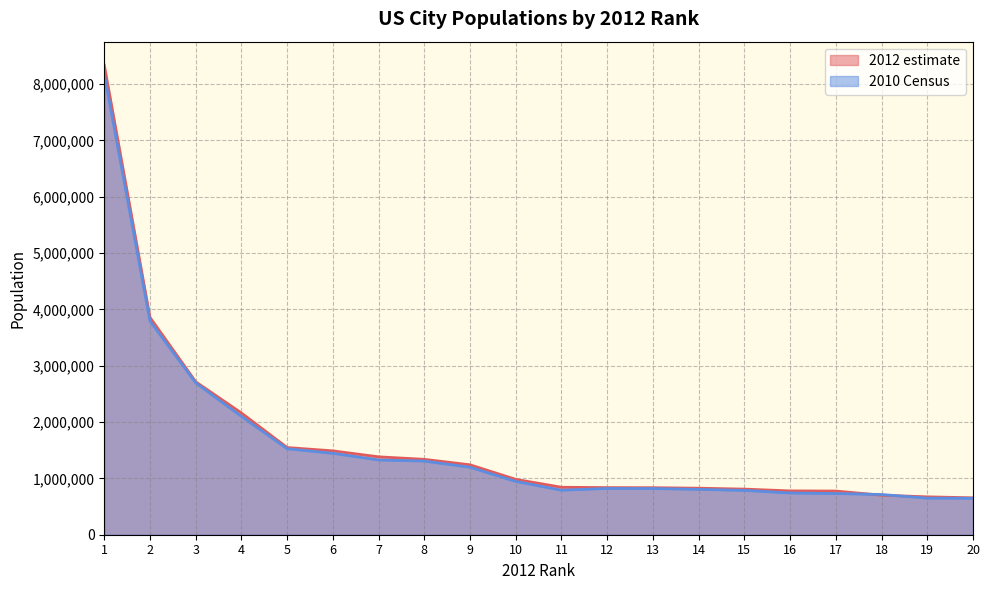

Is the value of 2010 Census at 6 greater than the value of 2012 estimate at 20?

Yes